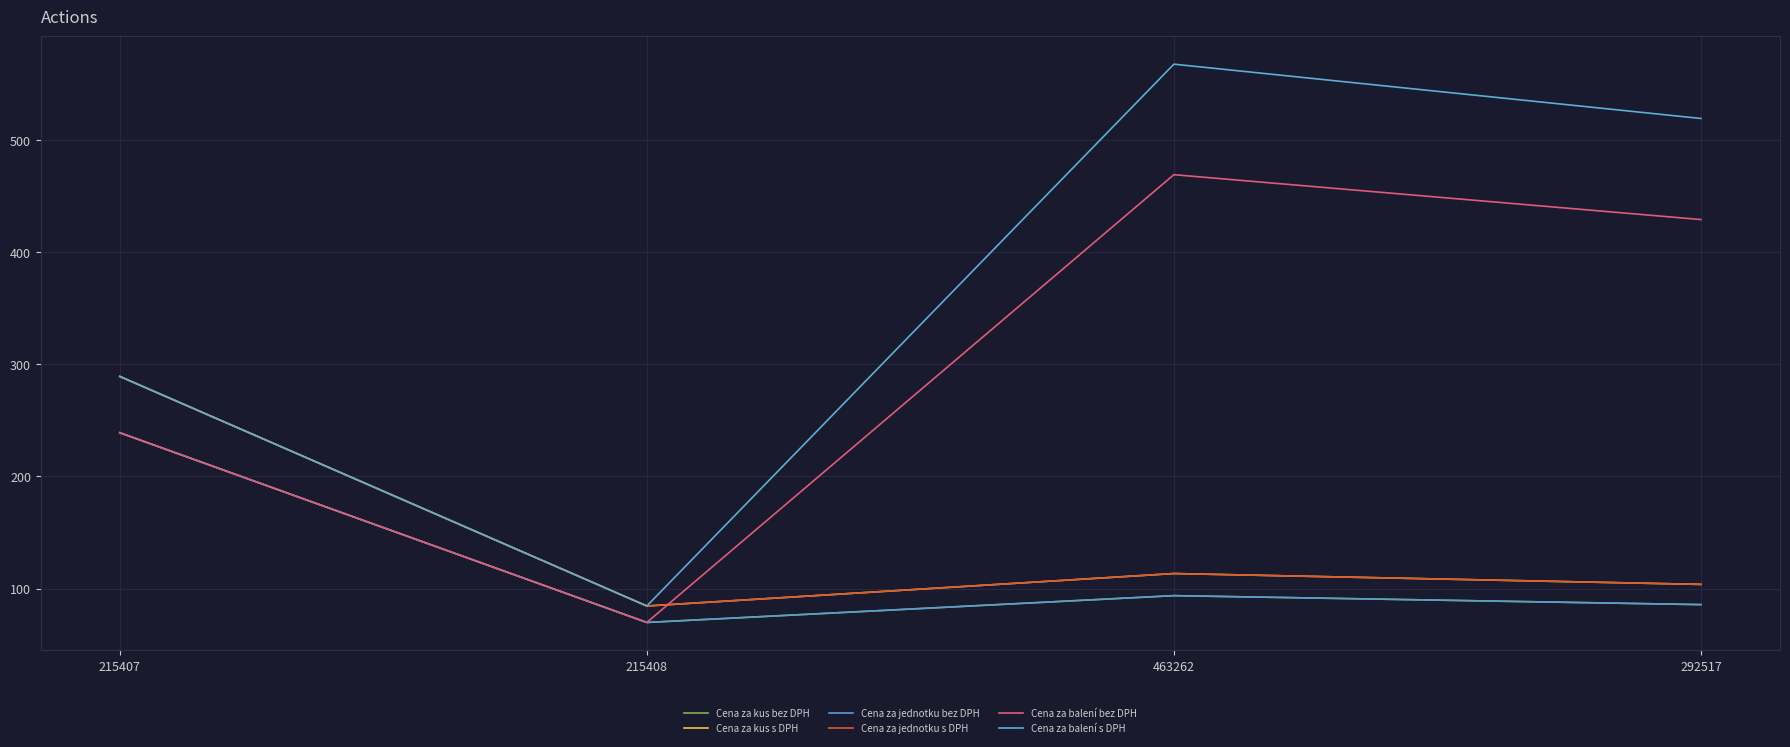

What is the value of the Cena za kus s DPH point at the 4th from the left?

103.8